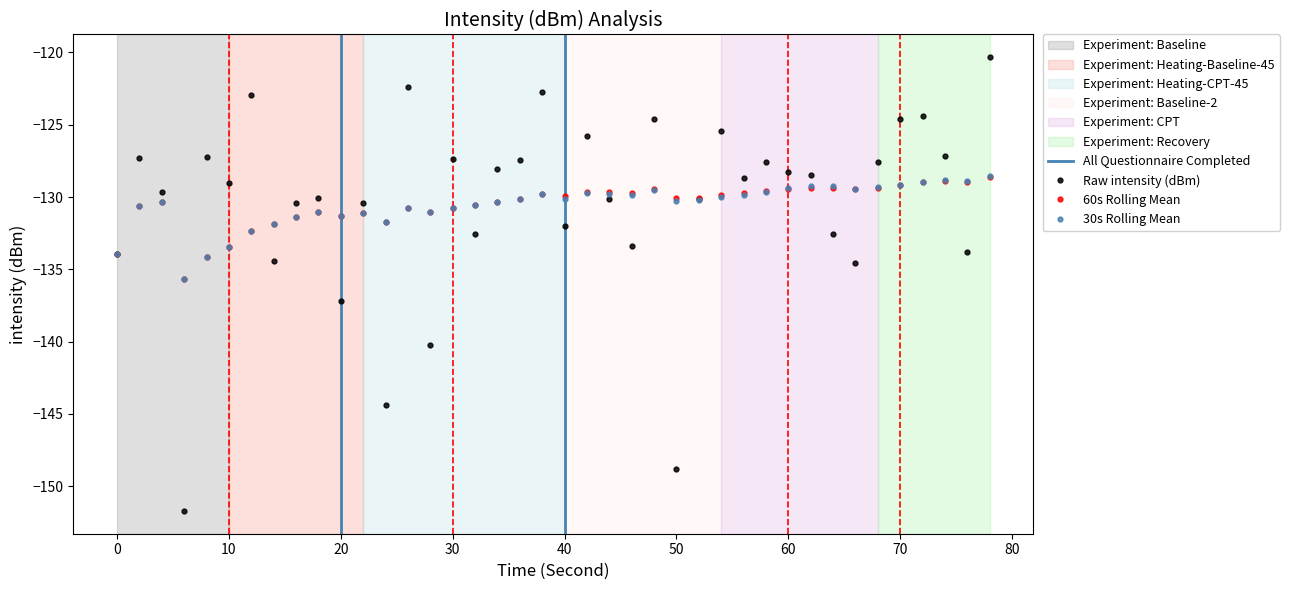

True or false: 30s Rolling Mean has more than 2 interior local peaks.

True